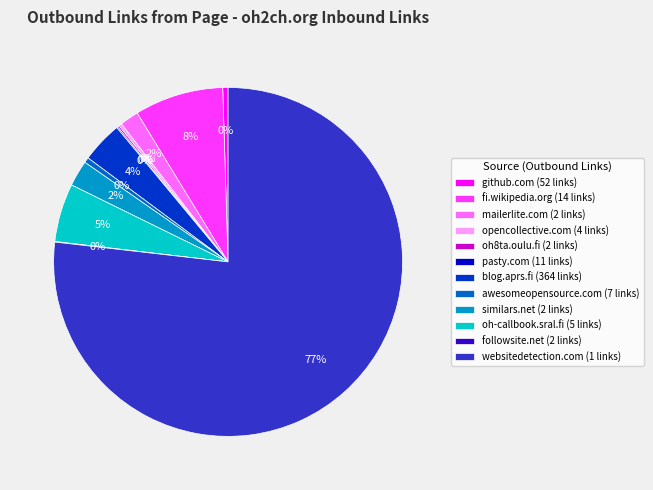

Which slice represents more than half of the pie?

websitedetection.com (1 links)